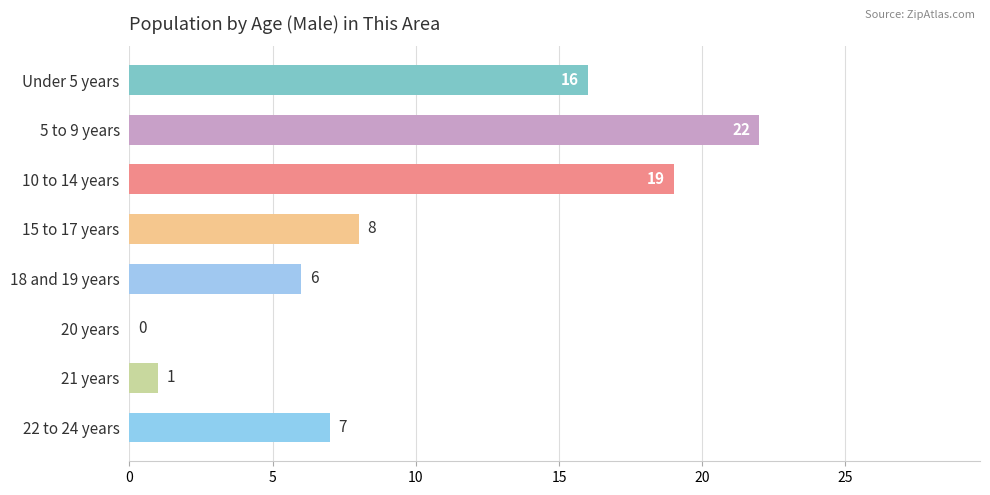

True or false: the data shows 22 at 5 to 9 years.

True